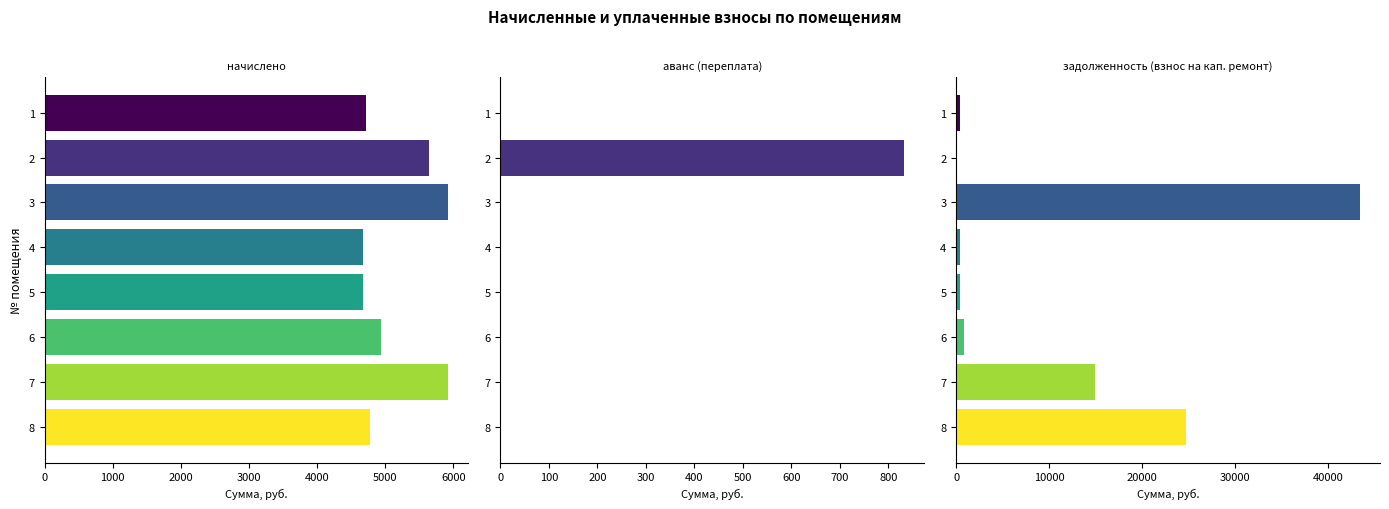

Reading left to right, list all the values displayed in this chart.

начислено: 4714.7	5648.4	5921.8	4669.1	4669.1	4931.0	5921.8	4783.0
аванс (переплата): 0.0	832.4	0.0	0.0	0.0	0.0	0.0	0.0
задолженность (взнос на кап. ремонт): 392.9	0.0	43453.8	389.1	389.1	821.8	14939.1	24717.4